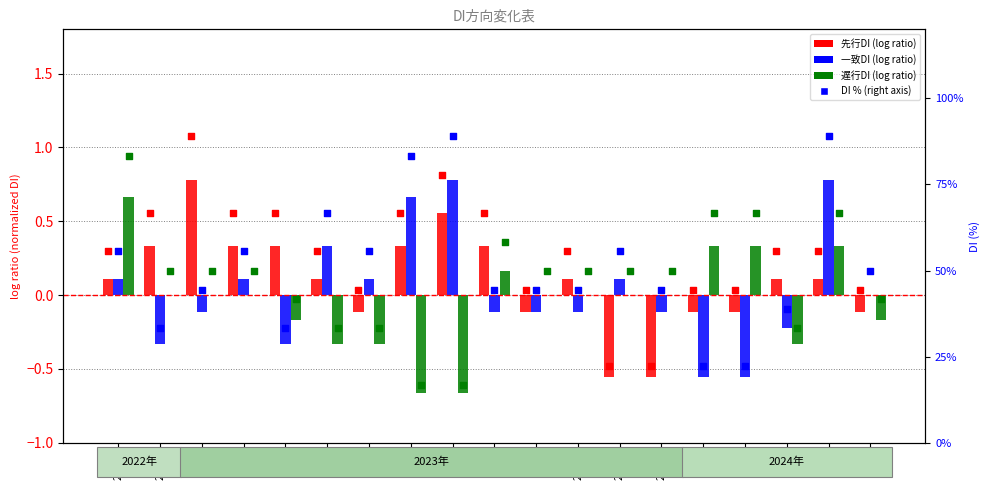

Which series contains the highest Y value?

先行DI (%)